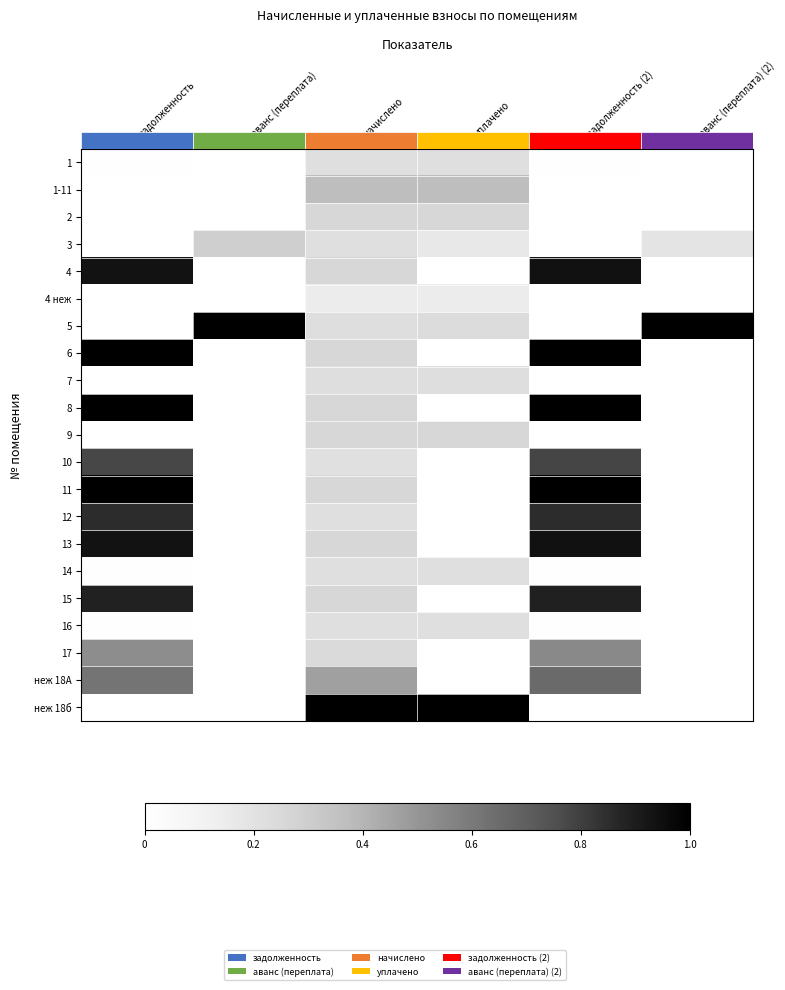

Which has a higher value, задолженность or задолженность (2)?

задолженность